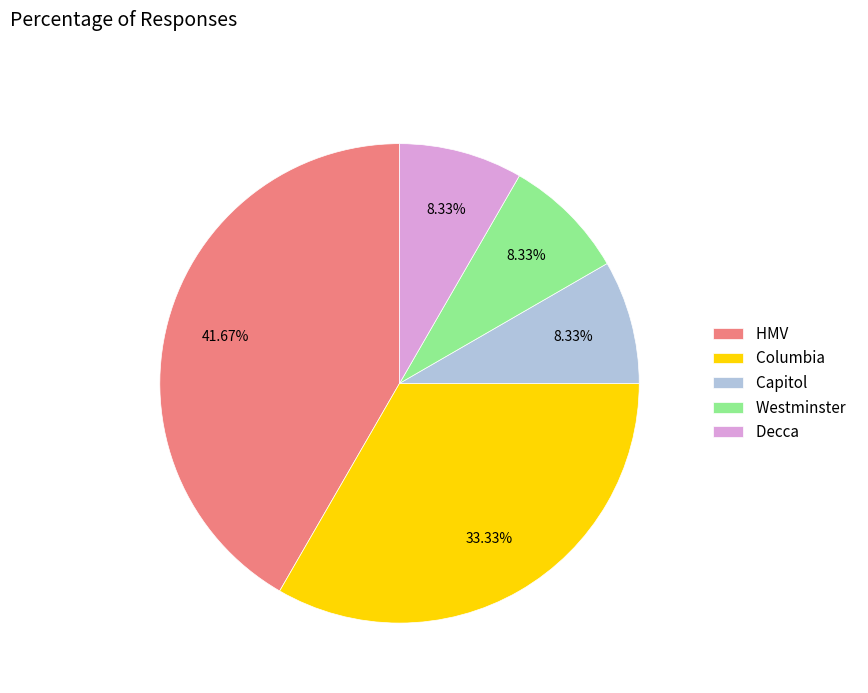

What percentage do Westminster and Columbia together represent?

41.7%